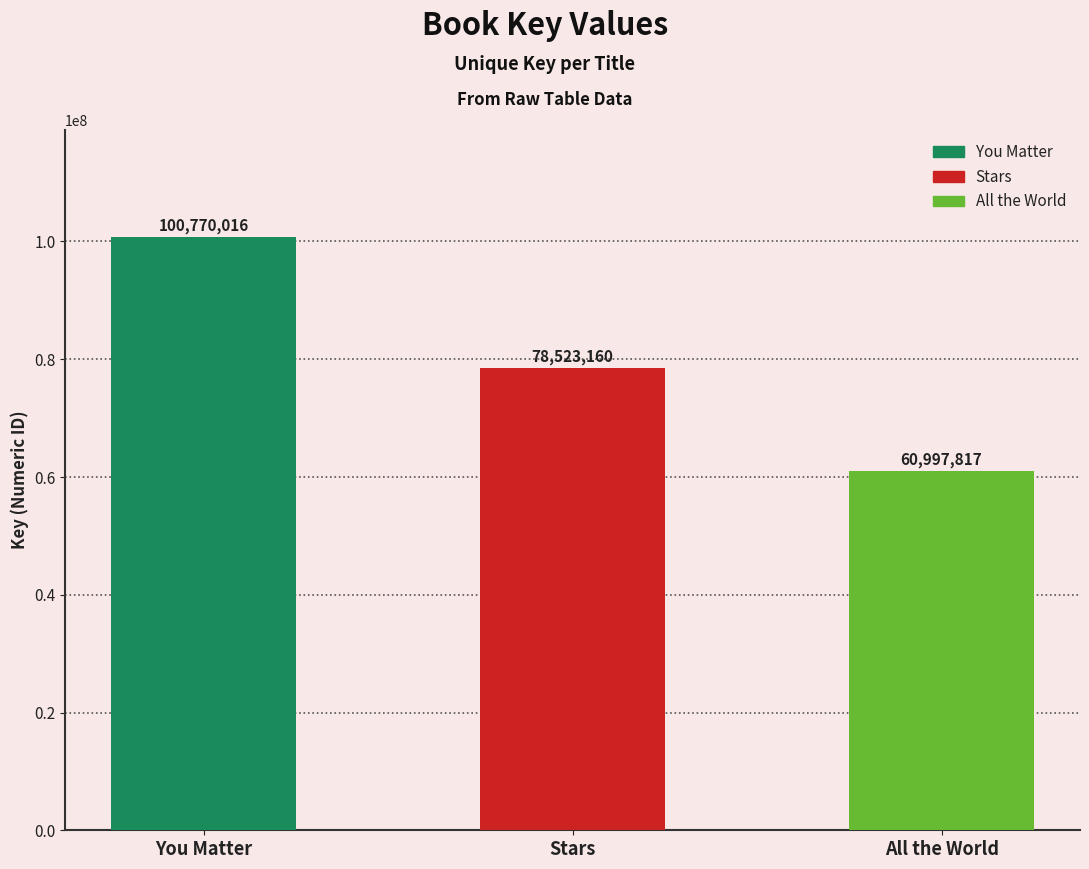

How many series are shown in this chart?

1